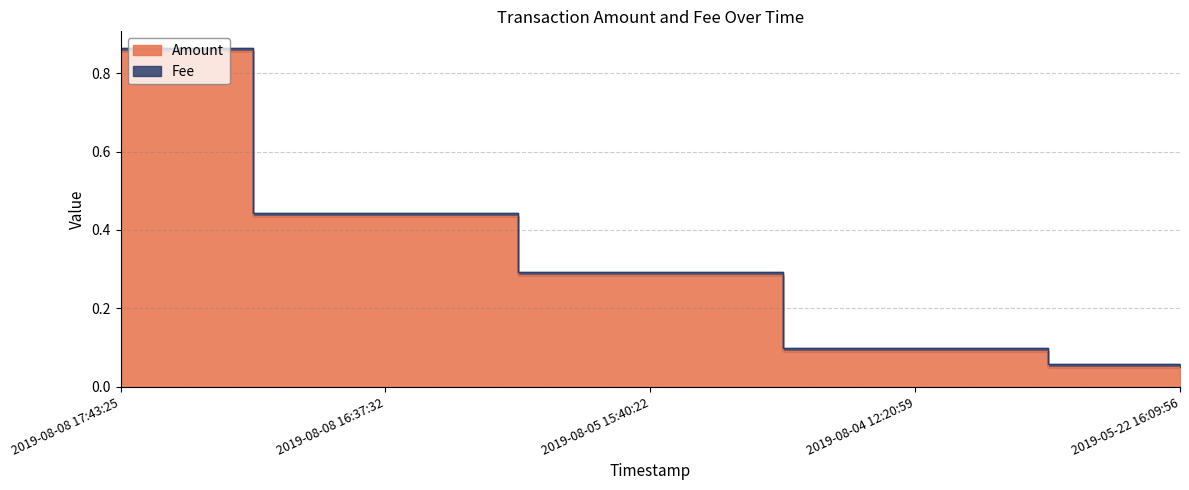

Which category has the highest value across all series?

2019-08-08 17:43:25